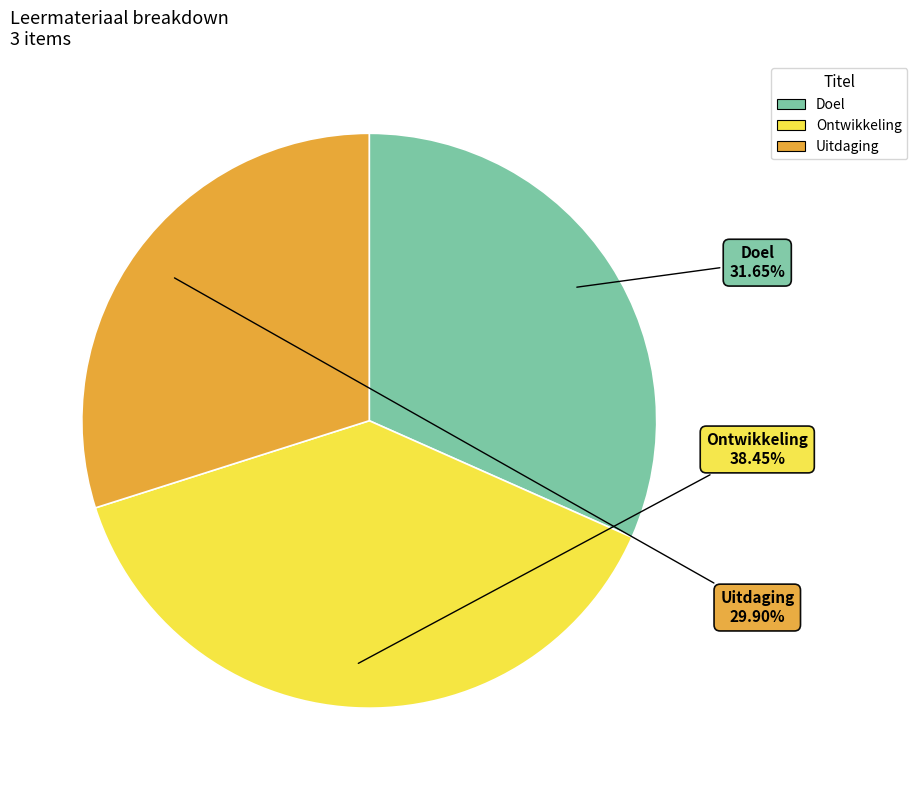

Which slice is the smallest?

Uitdaging